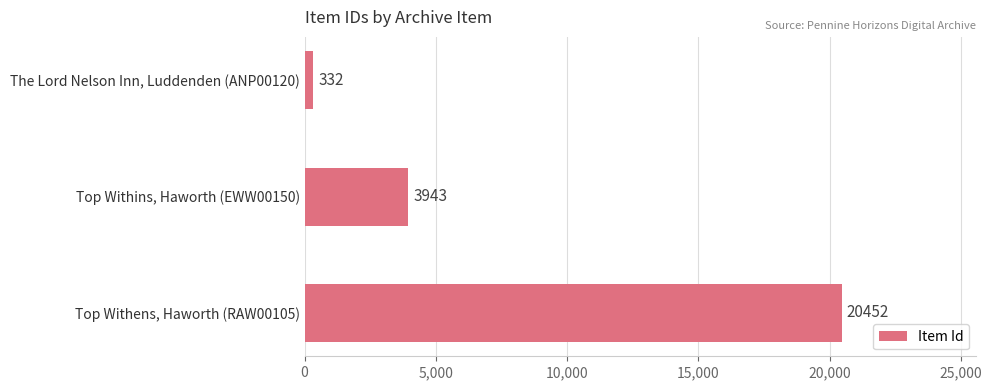

True or false: the data shows 5837 at Top Withins, Haworth (EWW00150).

False